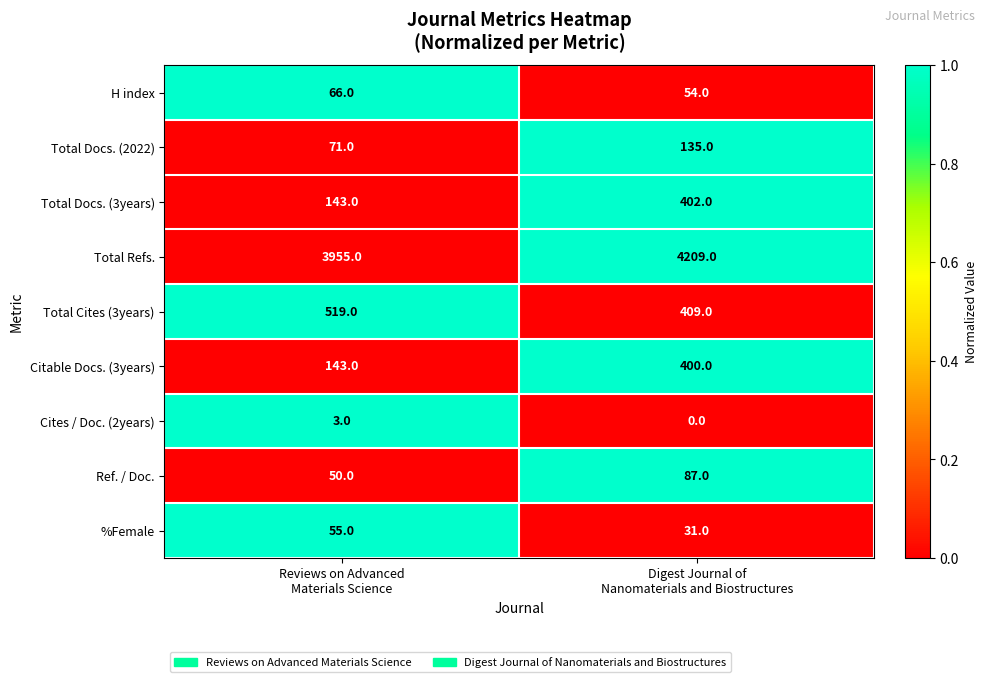

Which series has the largest total across all categories?

Total Refs.